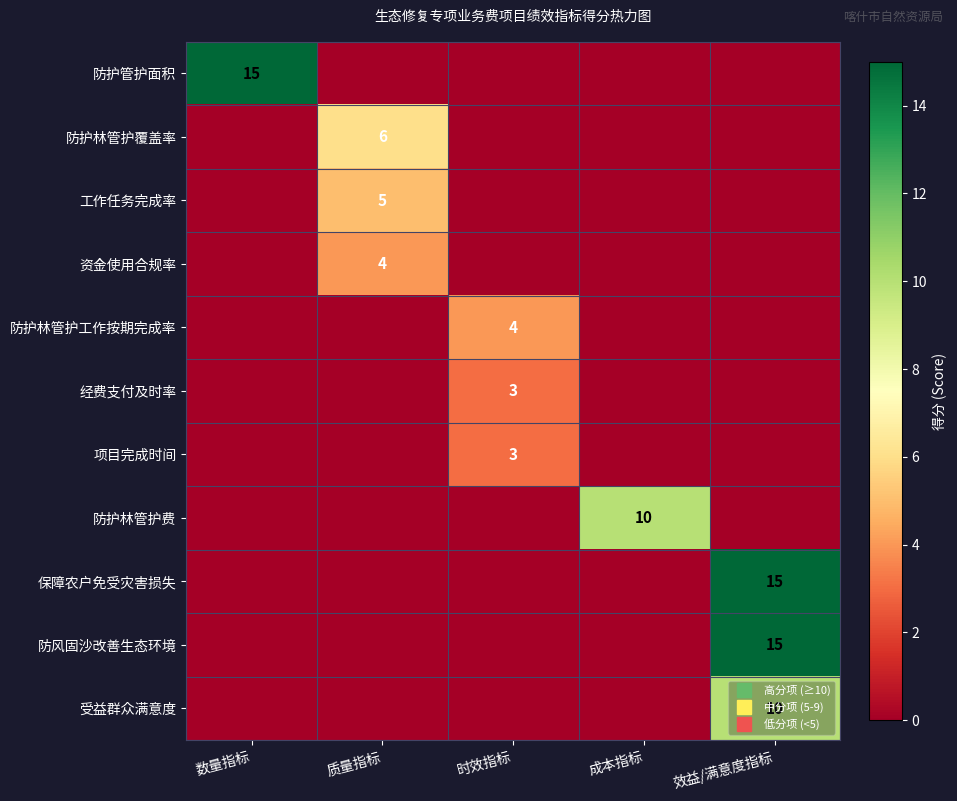

What is the spread (max minus min) of values at 时效指标?

4